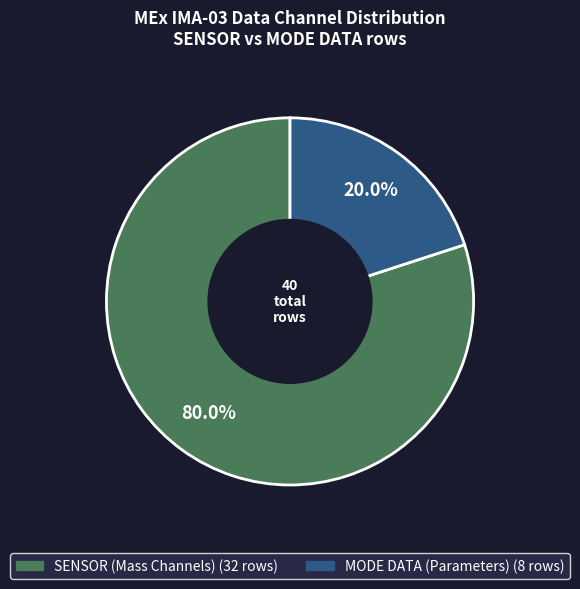

Does any single category account for the majority?

Yes